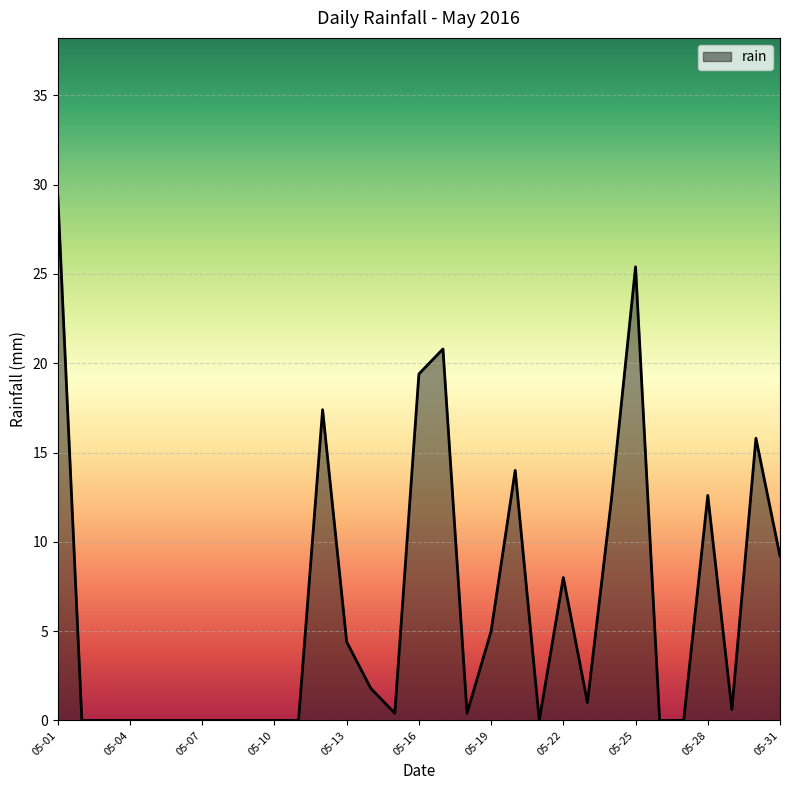

What is the difference between the maximum and minimum values?

29.4